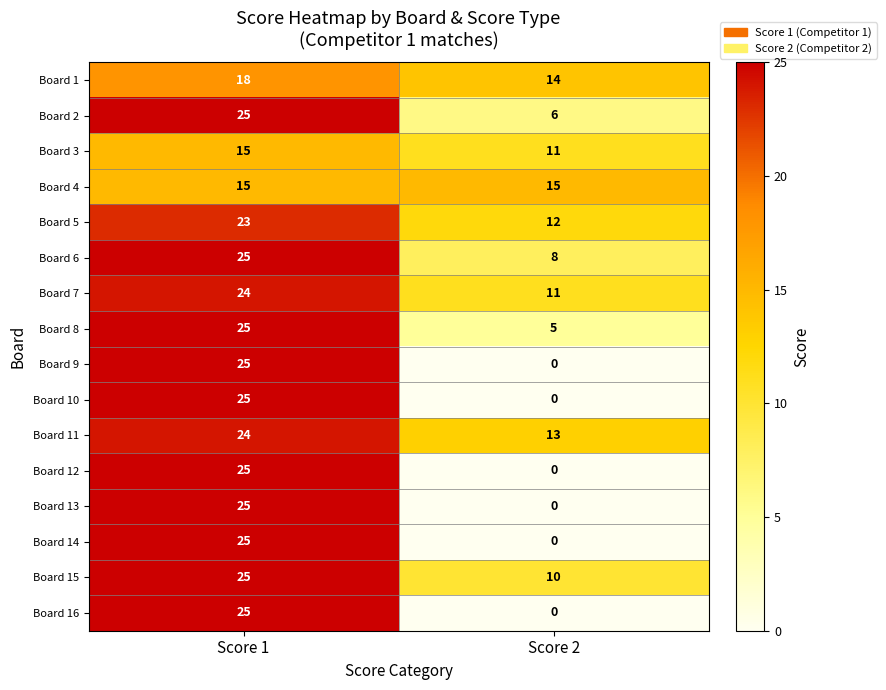

What is the lowest value of the Board 8 series?

5